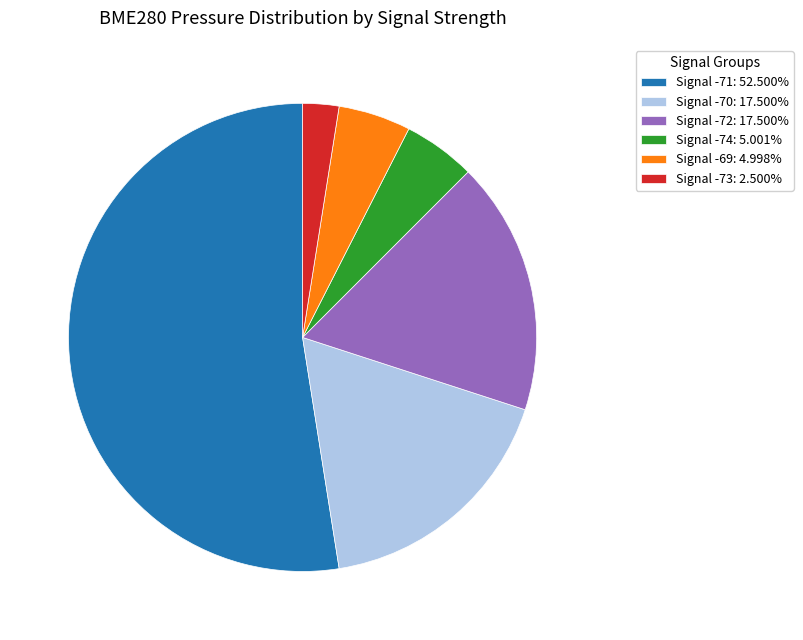

Does any single category account for the majority?

Yes